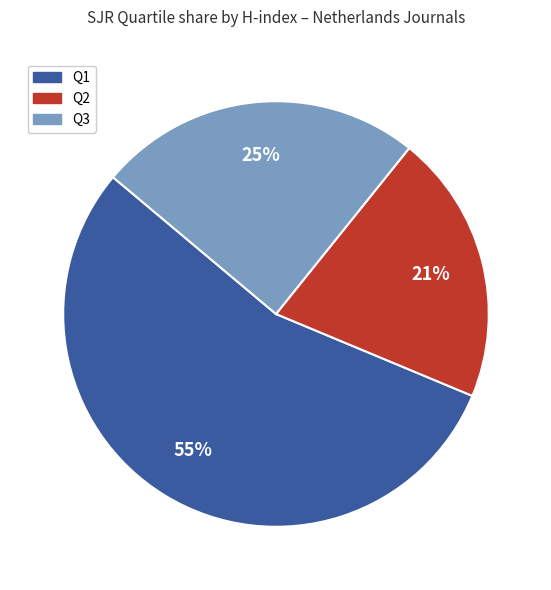

Is there any slice that represents more than half of the pie?

Yes